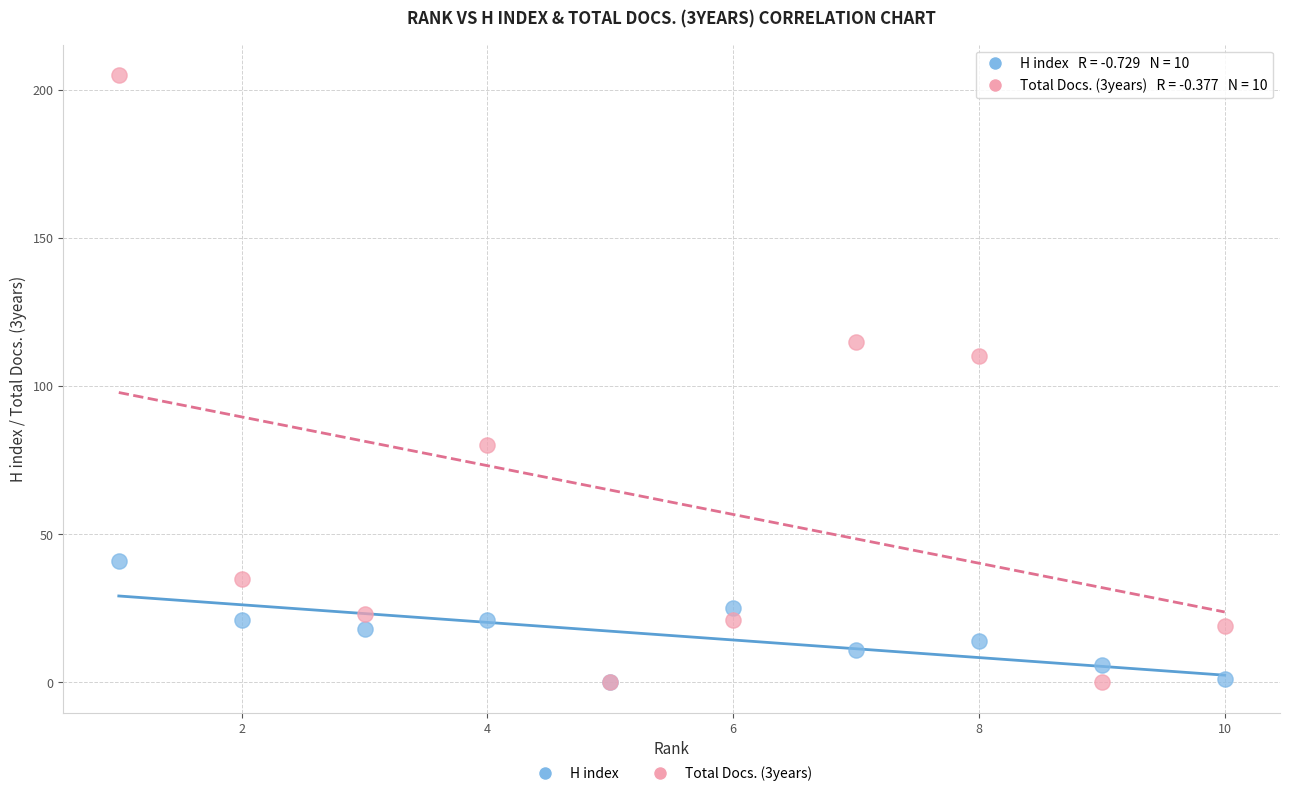

Across all series, what Y value is closest to 102?

110